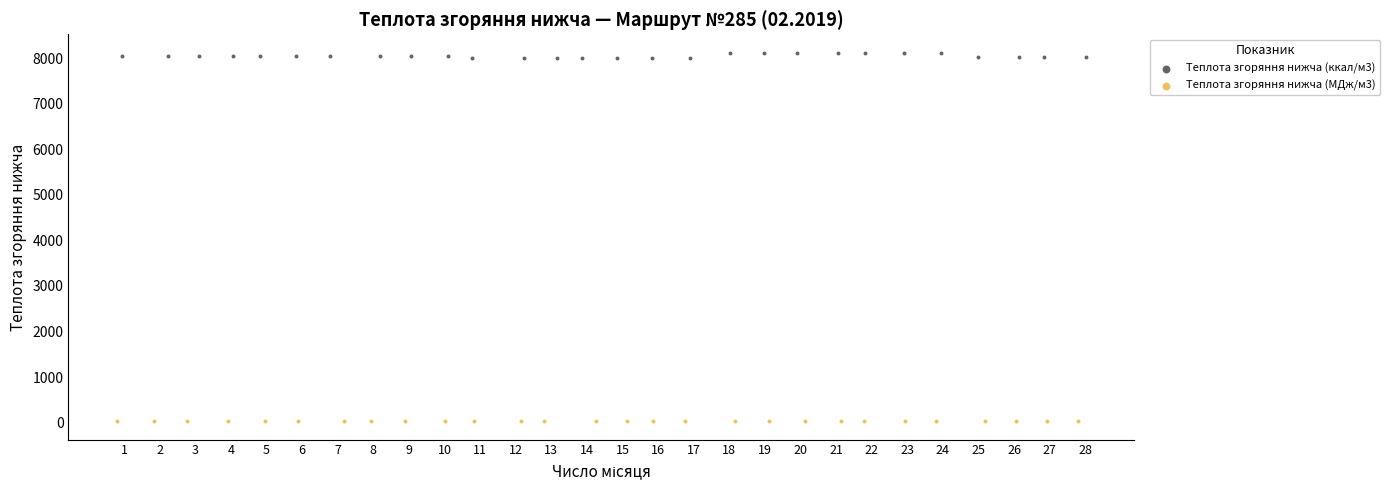

Which series contains the highest Y value?

Теплота згоряння нижча (ккал/м3)